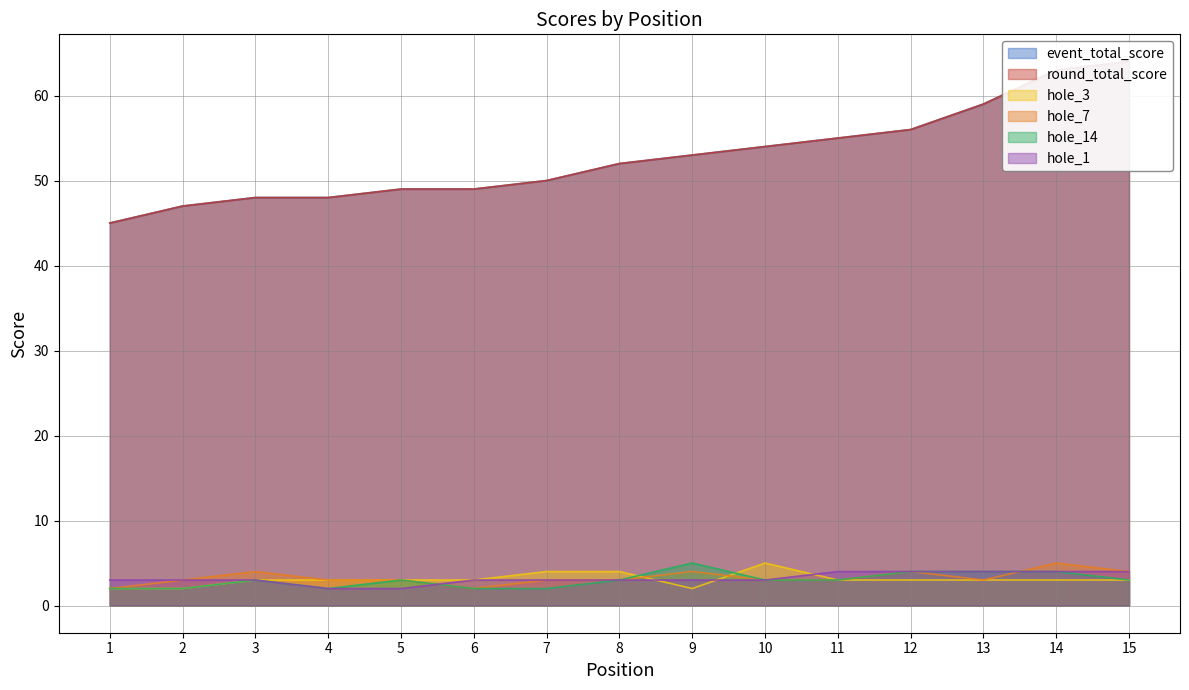

Does the chart display data point markers on the line(s)?

No